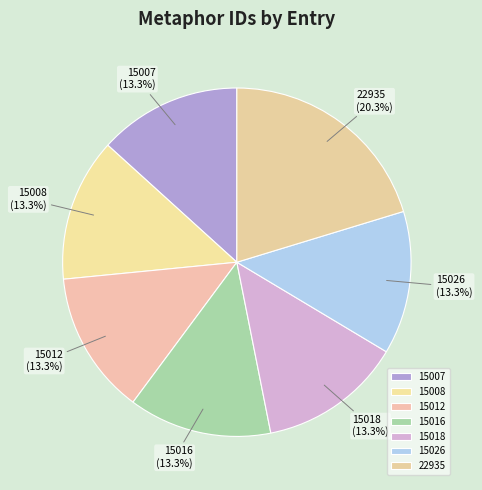

Count the number of slices in the pie.

7